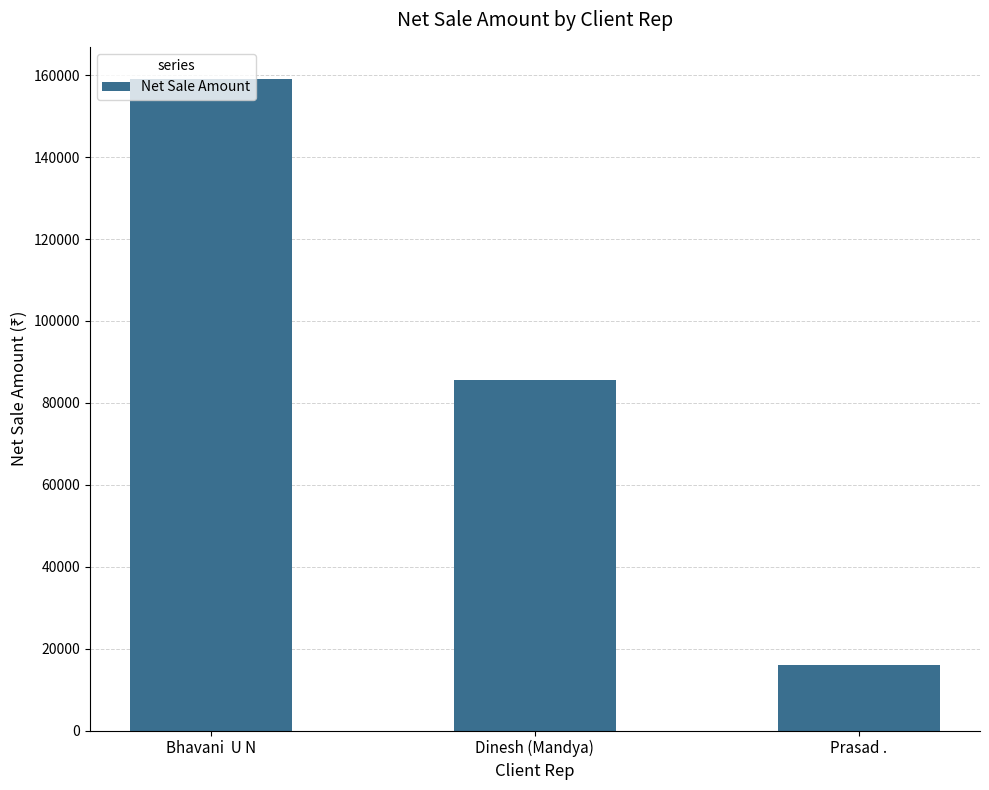

What is the maximum value shown in the chart?

159000